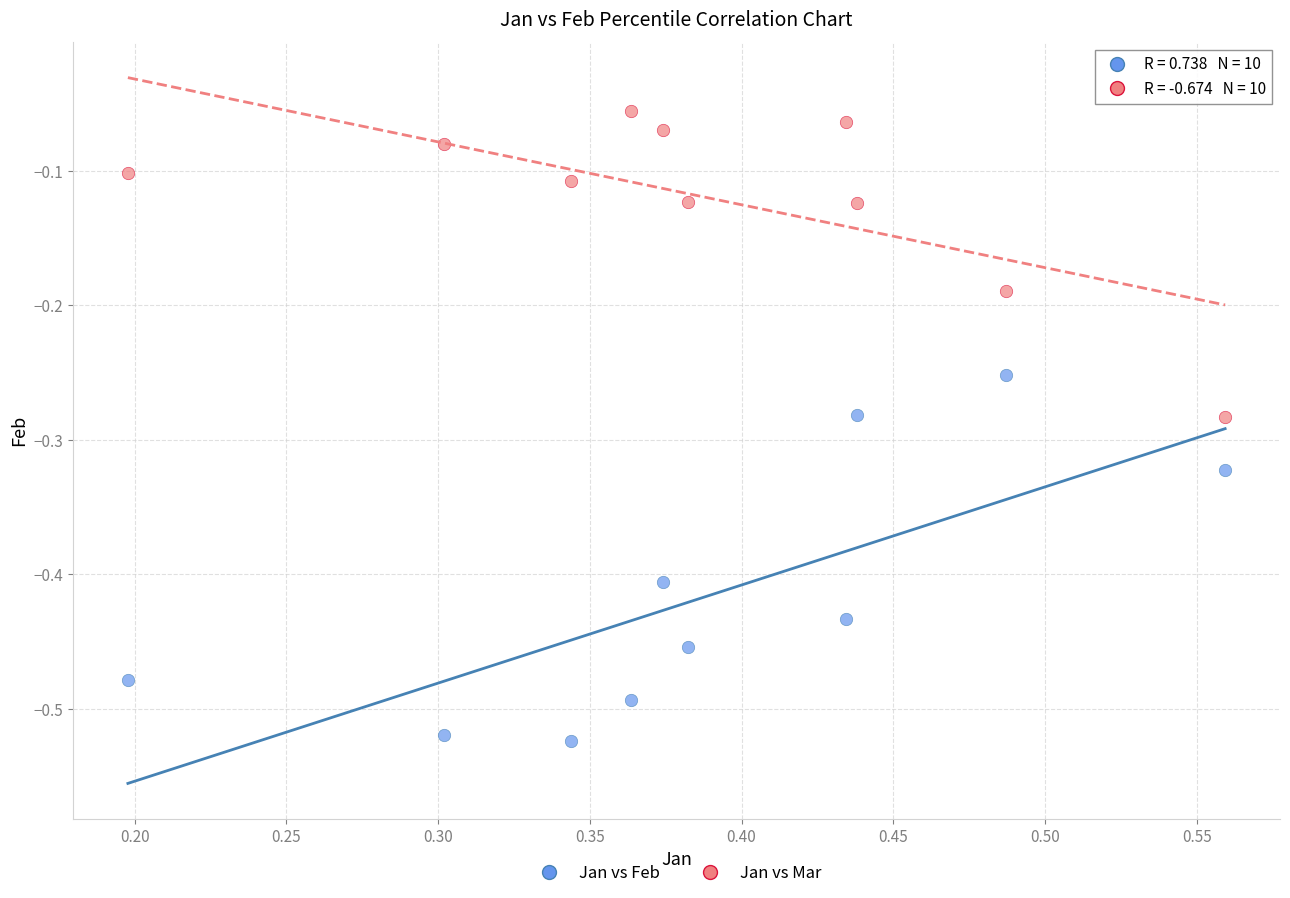

Which series contains the highest Y value?

Jan vs Mar